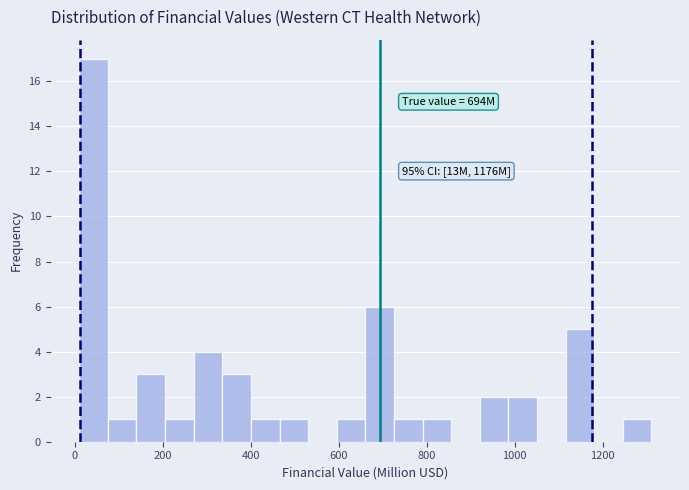

Around what value on the x-axis is the tallest bar? Give the approximate position of its centre, as read against the axis.

40